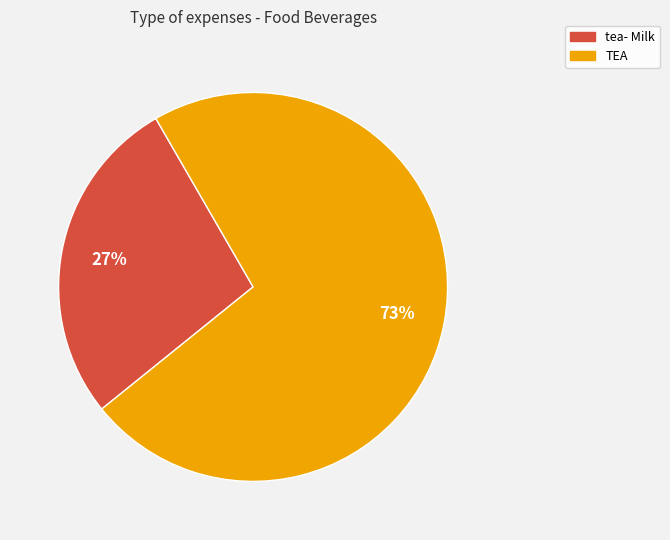

To the nearest percent, what is the average slice percentage?

50%